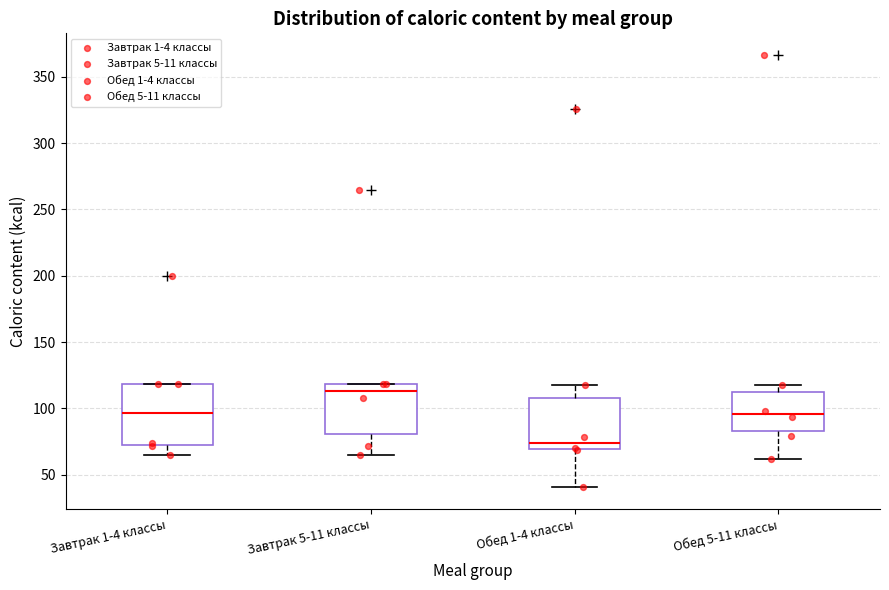

Comparing the boxes themselves (not the whiskers), which one is the tallest?

Завтрак 1-4 классы